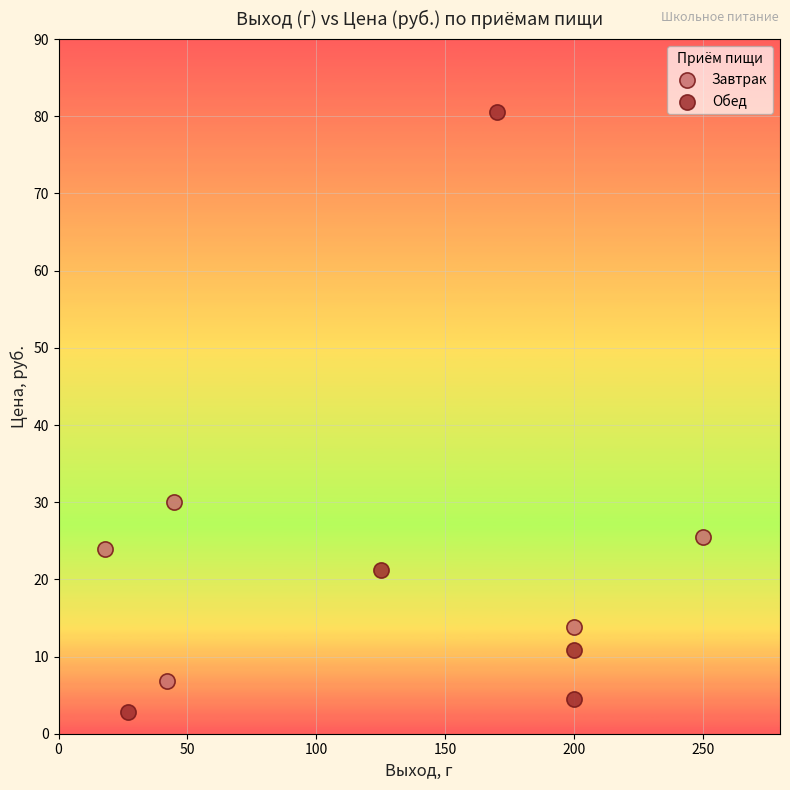

Which series reaches the maximum Y coordinate?

Обед